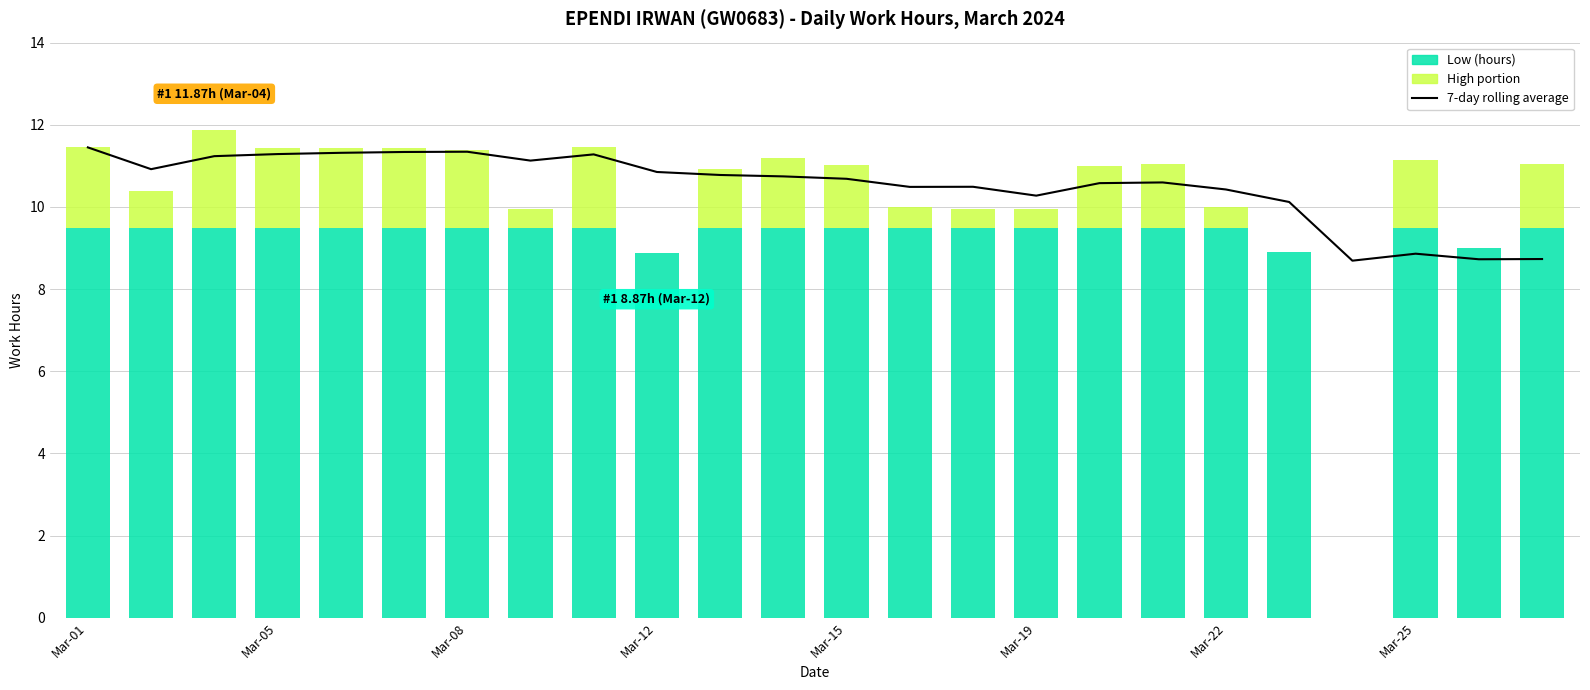

What is the ratio of the value at 10 to the value at 11?

1.0